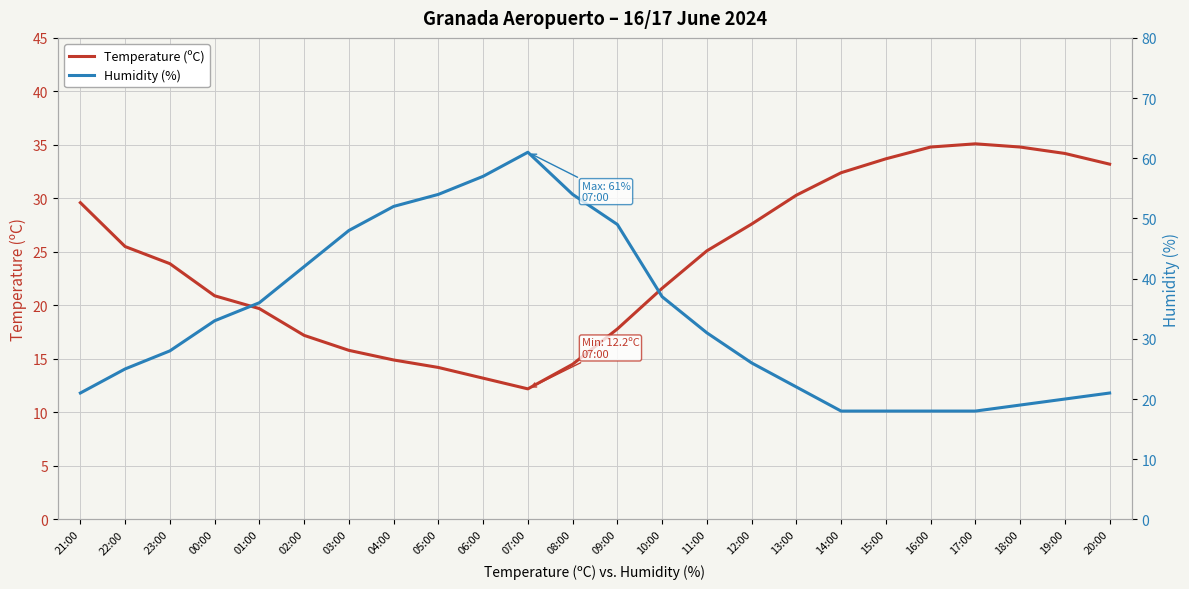

How many lines are shown in the chart?

2